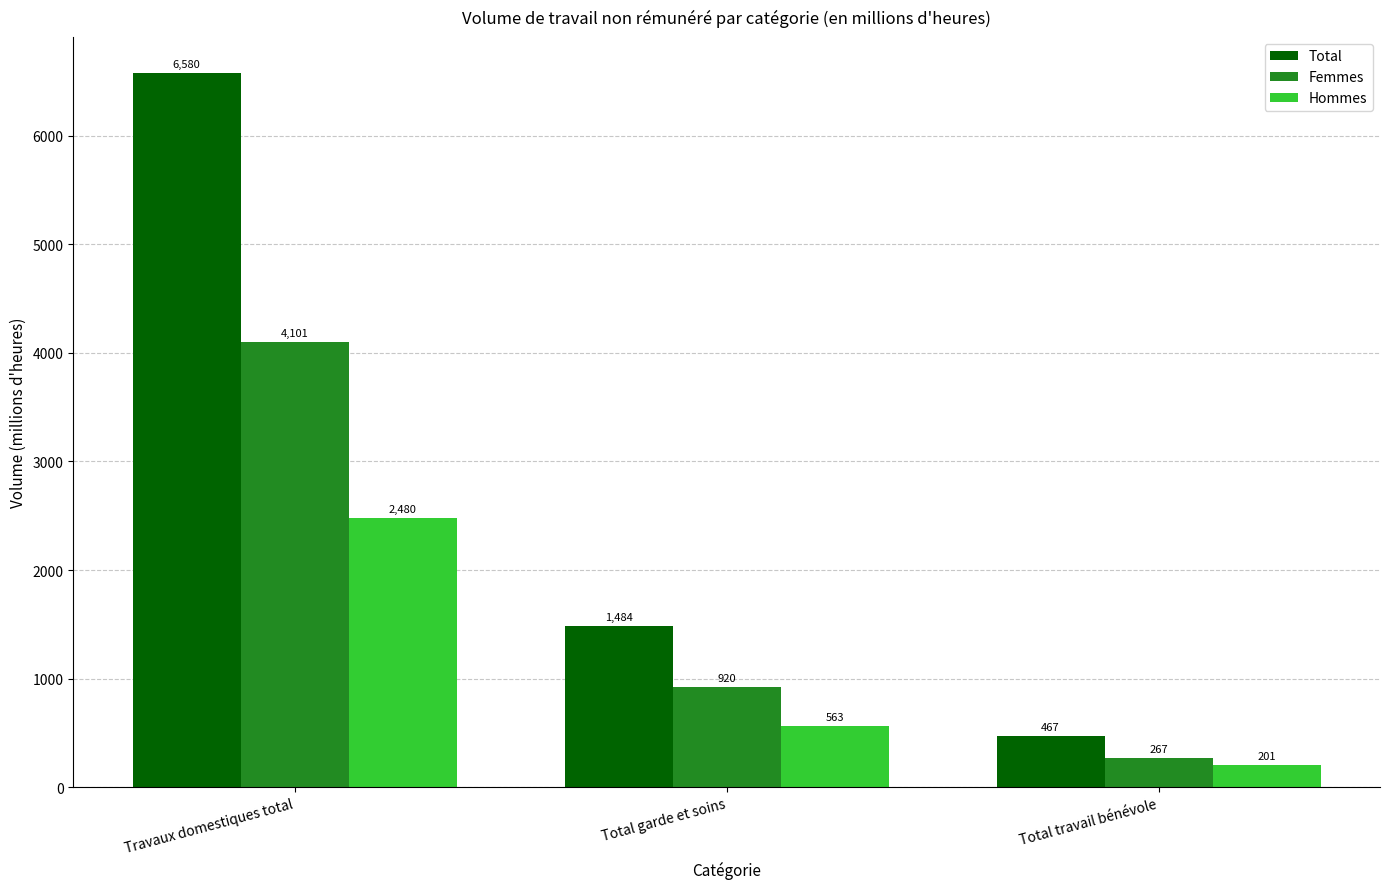

The value of Femmes at Total travail bénévole is 475.4. True or false?

False